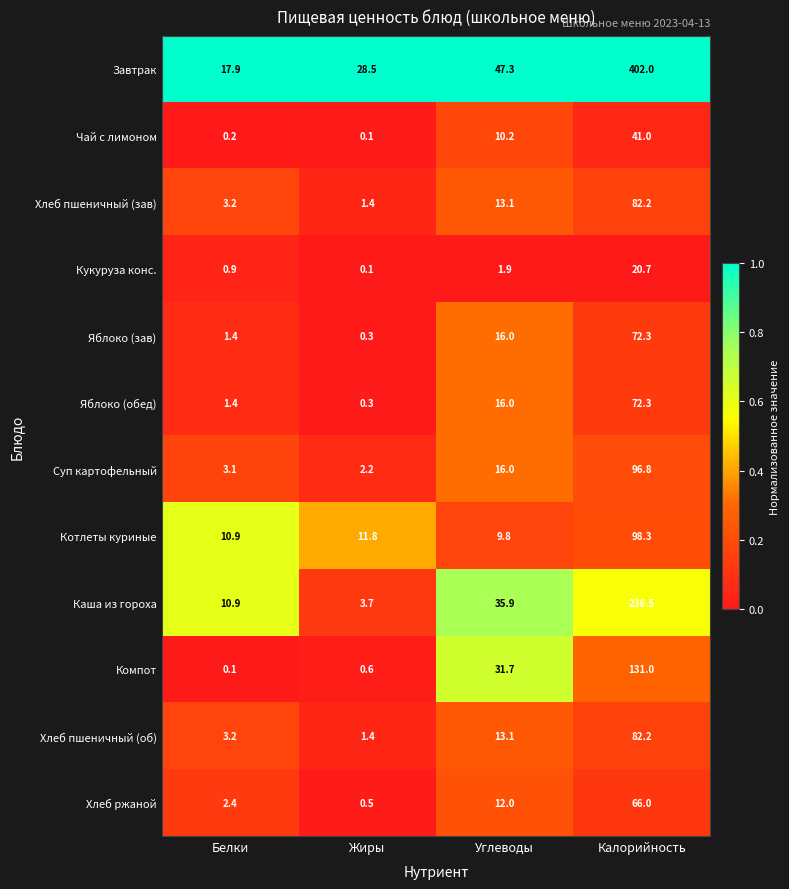

List the labels in order of Котлеты куриные value, largest first.

Калорийность, Жиры, Белки, Углеводы